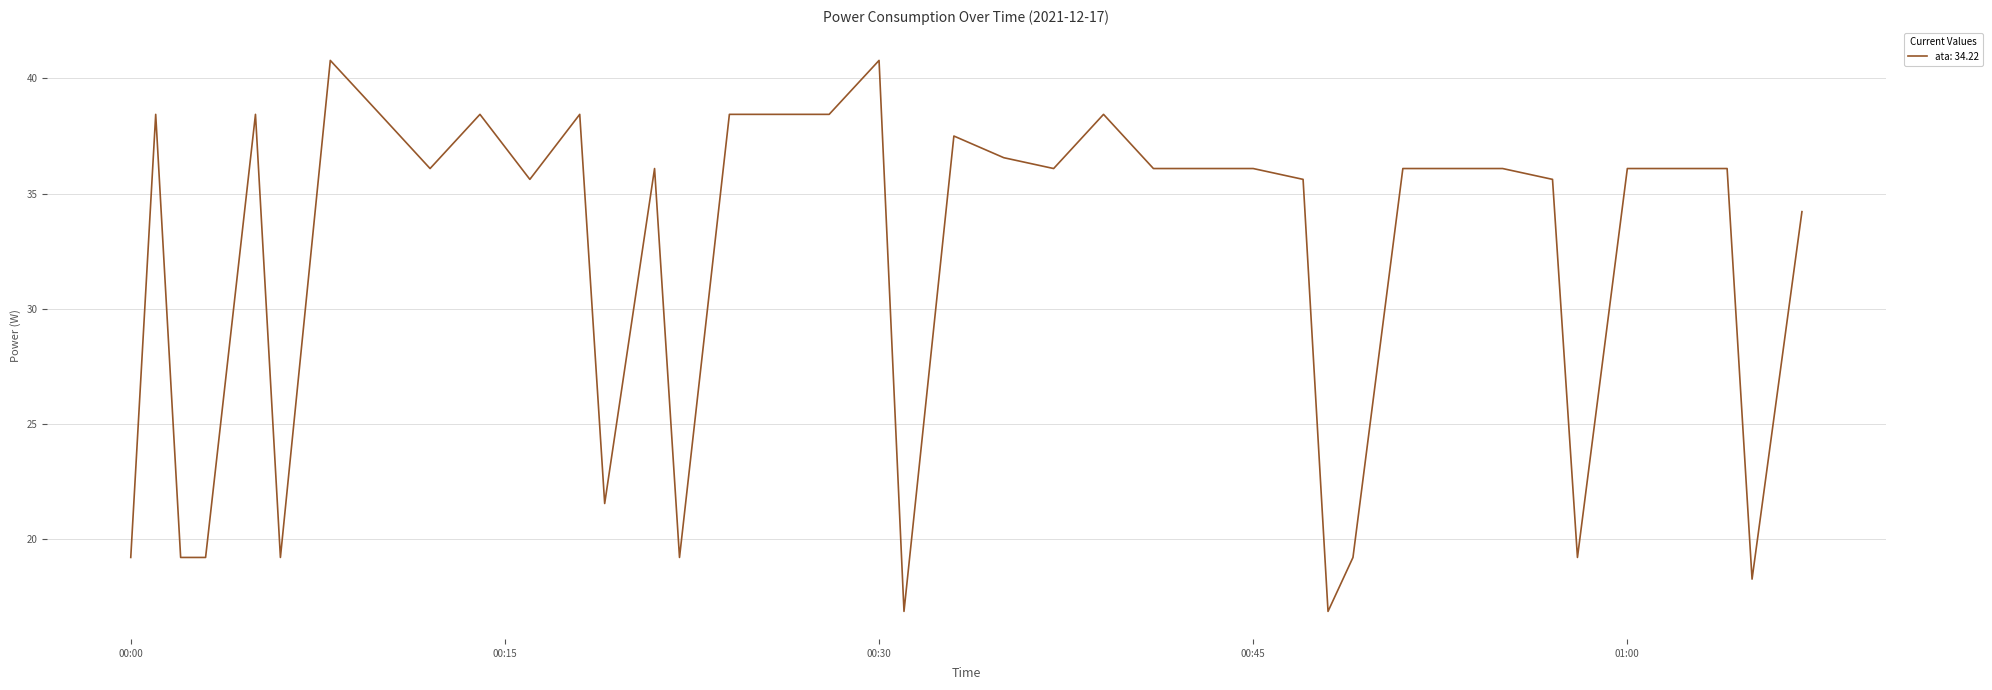

What is the minimum value shown in the chart?

16.9